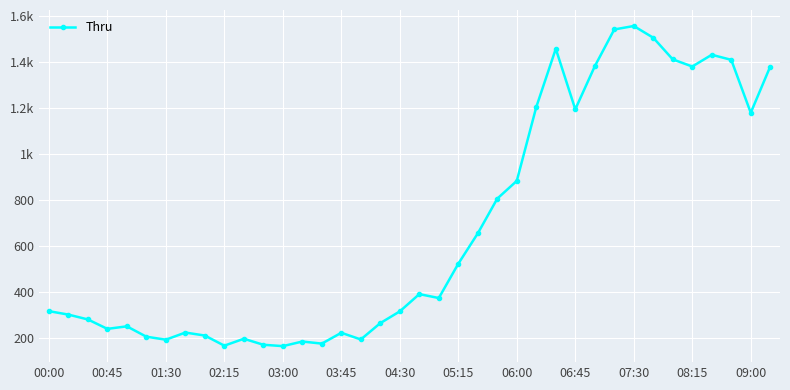

What is the sum of all values?

25944